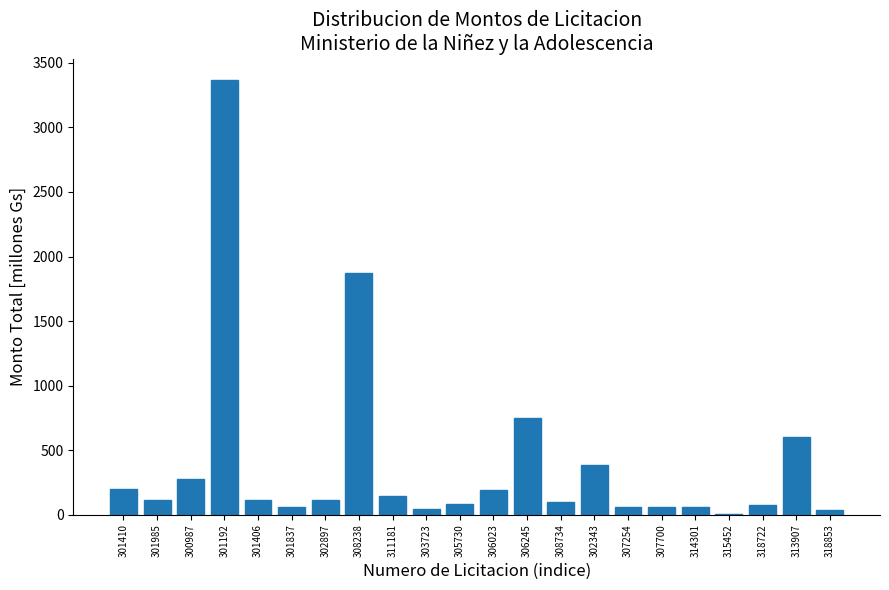

Between 313907 and 308734, which is larger?

313907